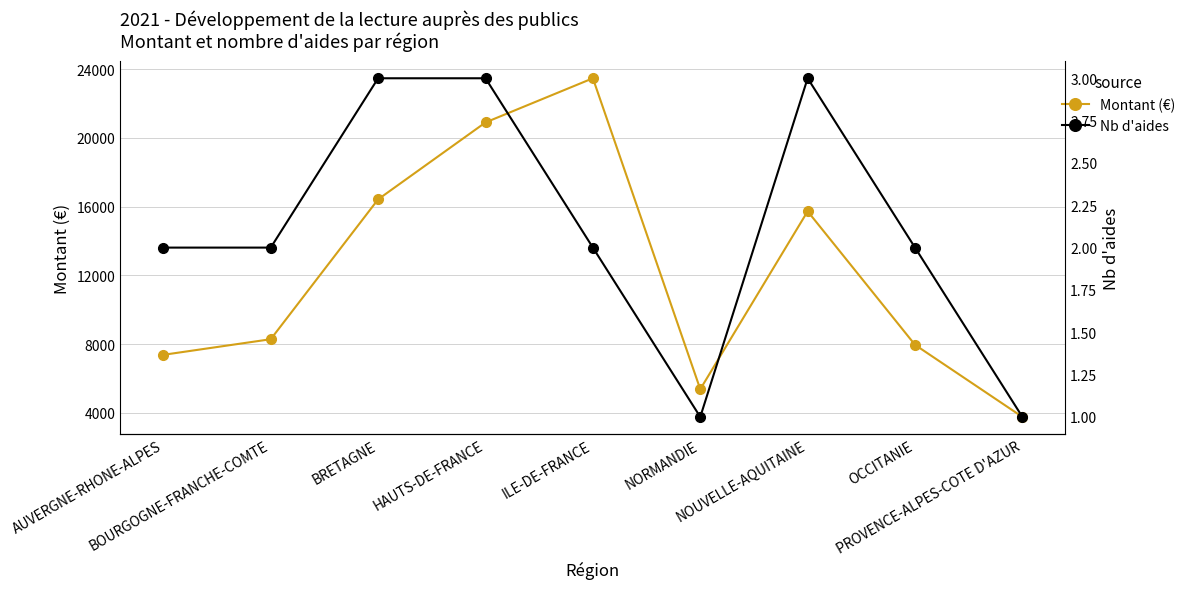

True or false: Nb d'aides and Montant (€) cross at least once.

False